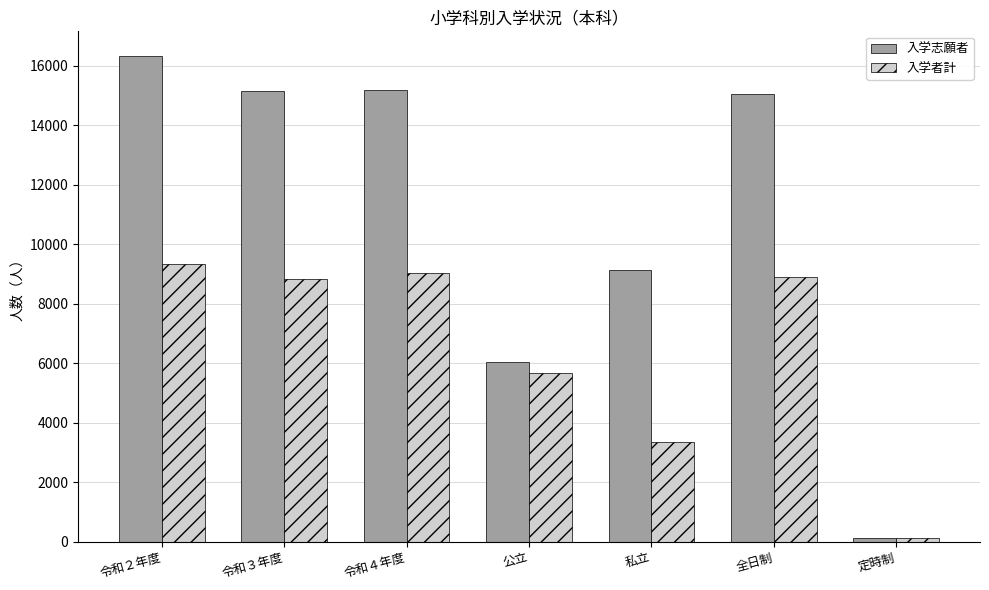

What is the label of the 1st bar from the right?

定時制